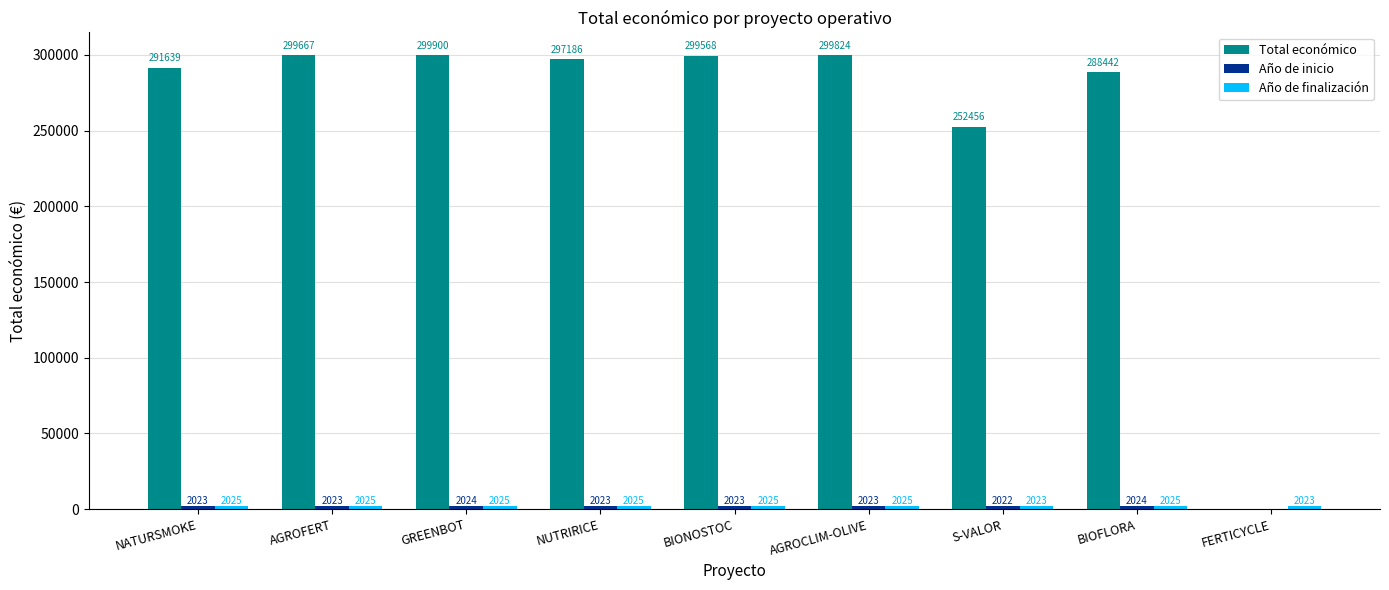

What is the sum of all Total económico values?

2328682